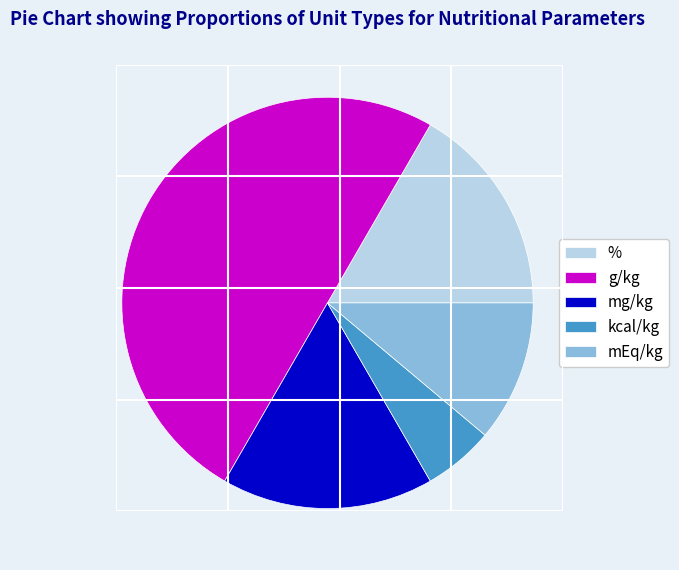

Which category has the biggest portion of the pie?

g/kg